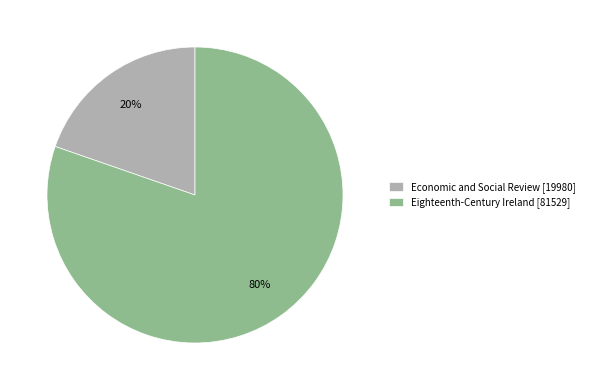

Combined, do Economic and Social Review and Eighteenth-Century Ireland account for over 50%?

Yes